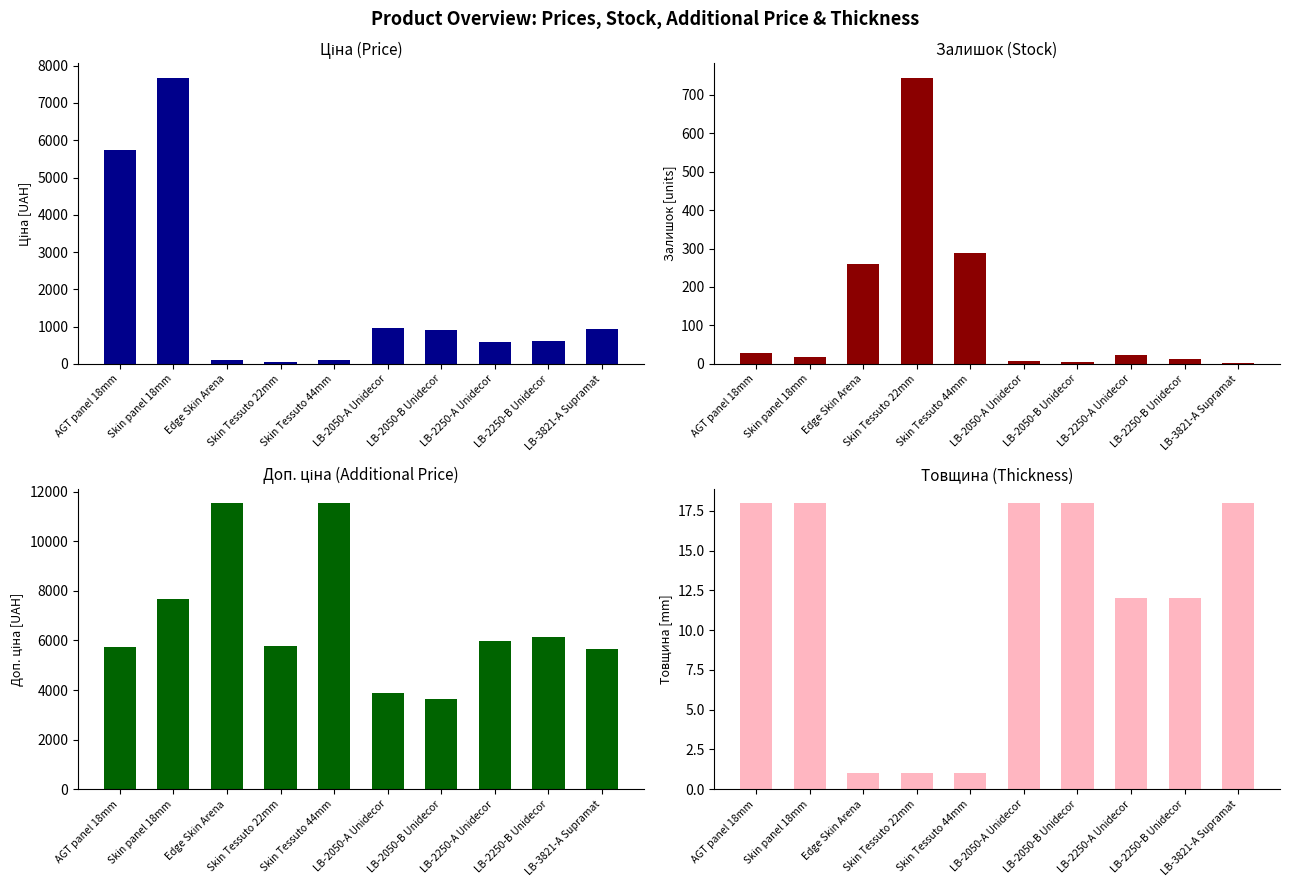

What is the difference between the highest and lowest values at LB-3821-A Supramat?

5667.5